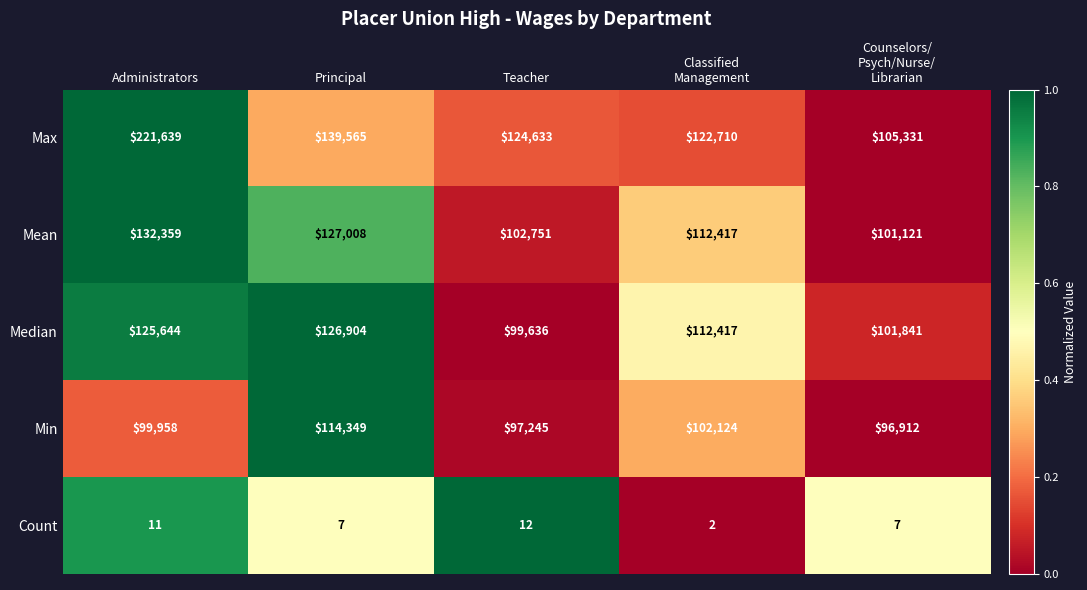

What is the difference between the maximum and minimum values in the Min series?

17437